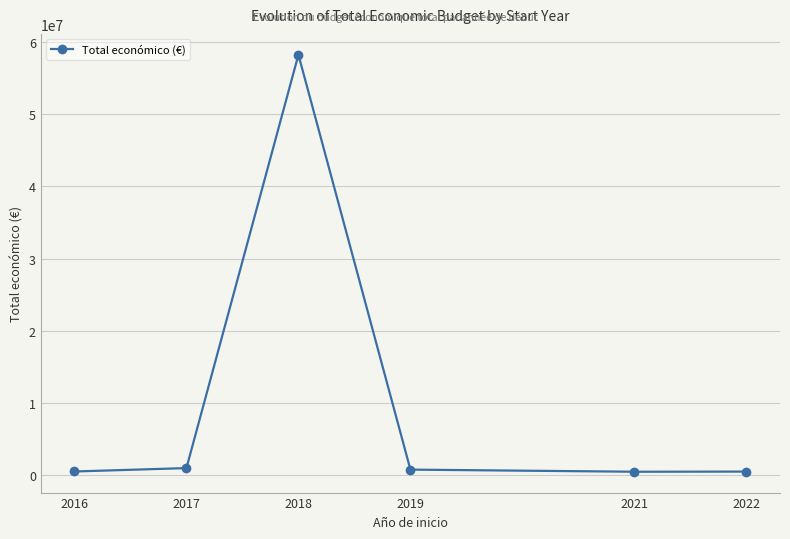

Is it true that the value at 2017 is 1016968?

True